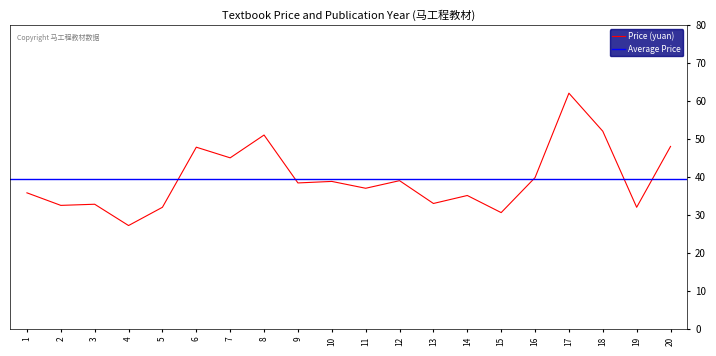

Is this an area chart (filled region under the line)?

No